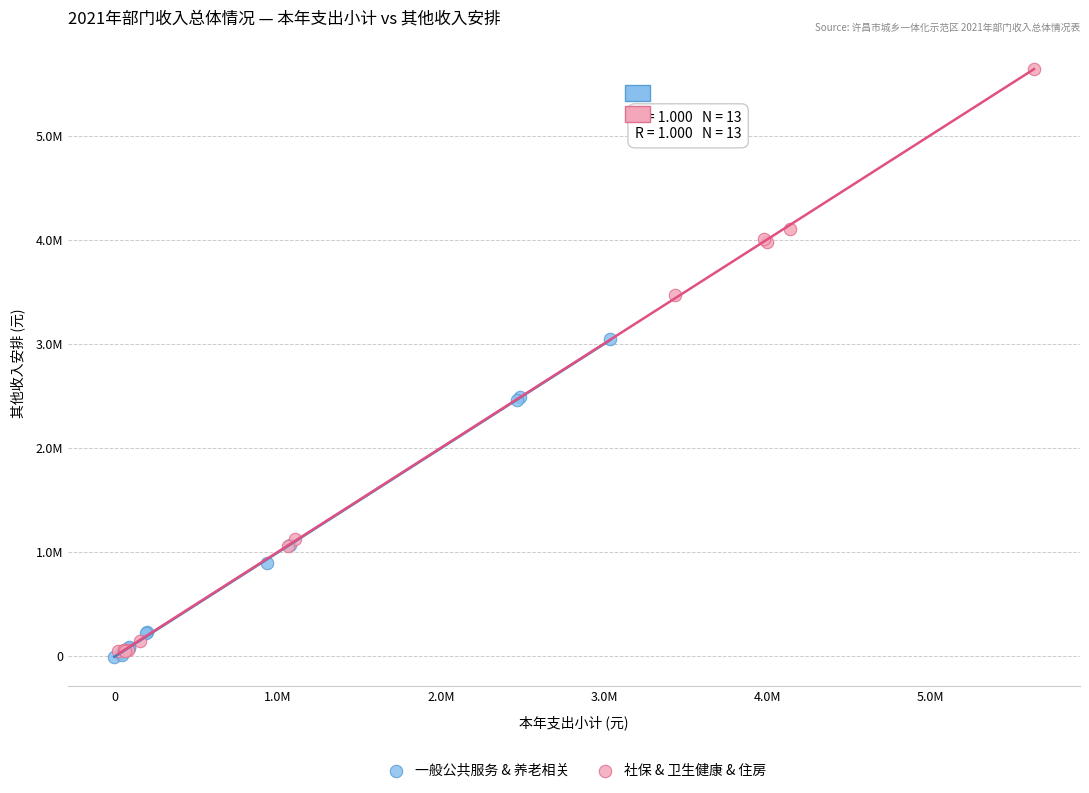

Which series reaches the minimum Y coordinate?

一般公共服务 & 养老相关